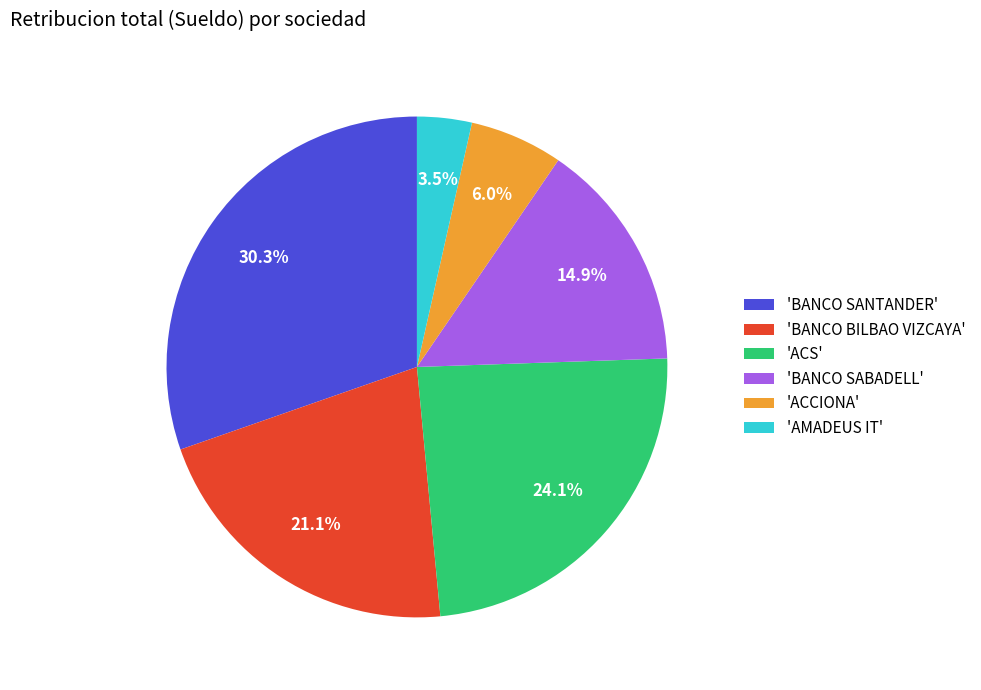

Which has a higher value, 'BANCO SANTANDER' or 'AMADEUS IT'?

'BANCO SANTANDER'